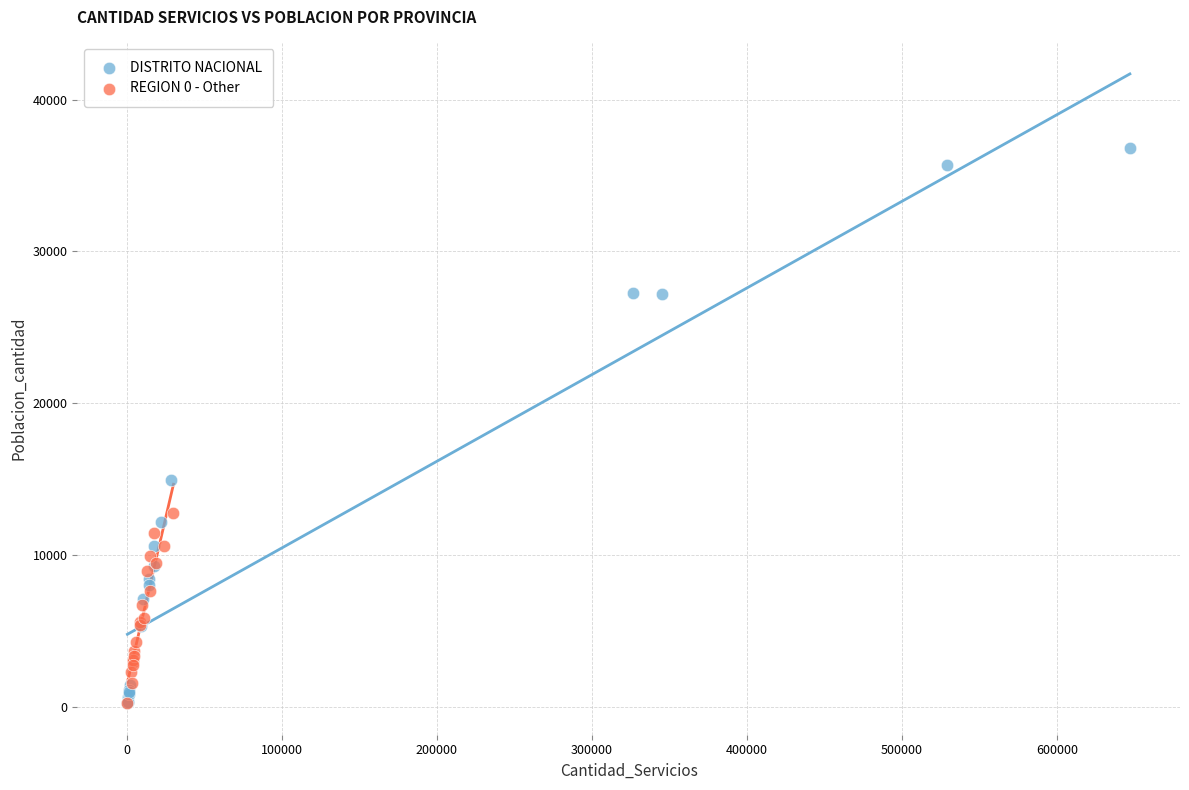

Which series contains the highest Y value?

DISTRITO NACIONAL